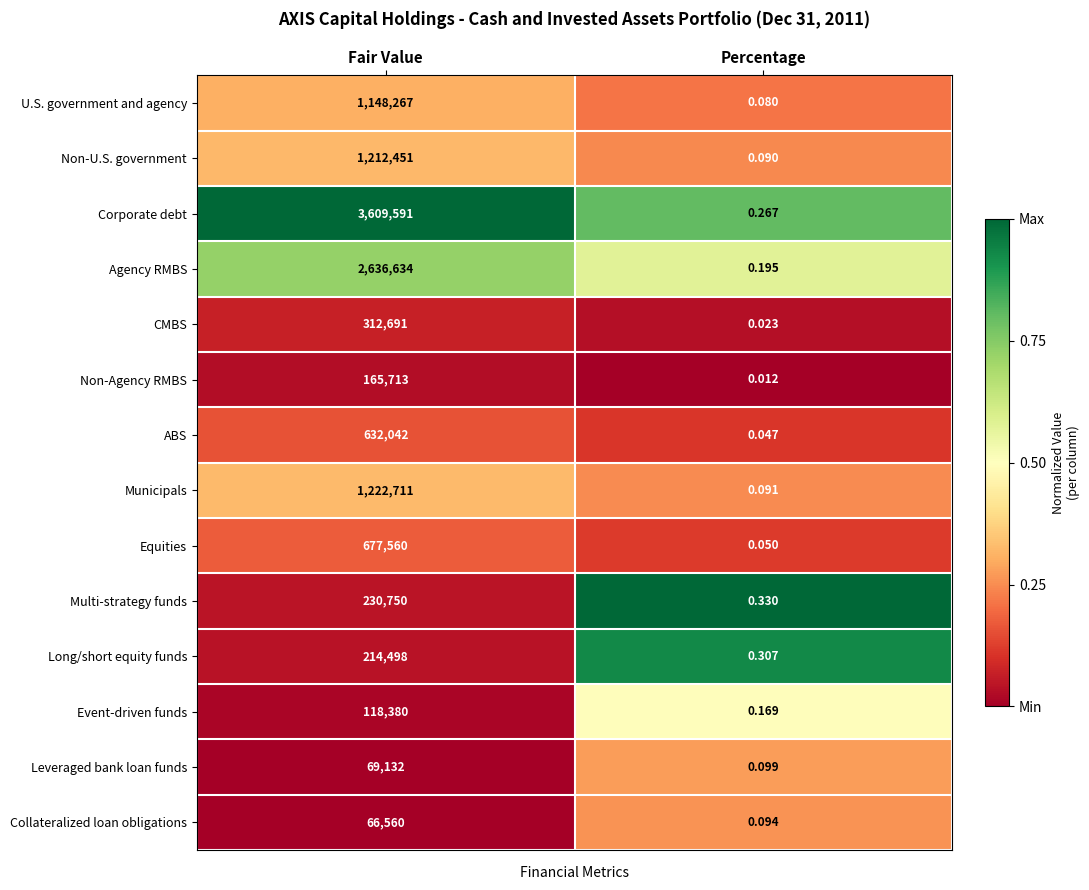

At how many categories does at least one series exceed 0?

2